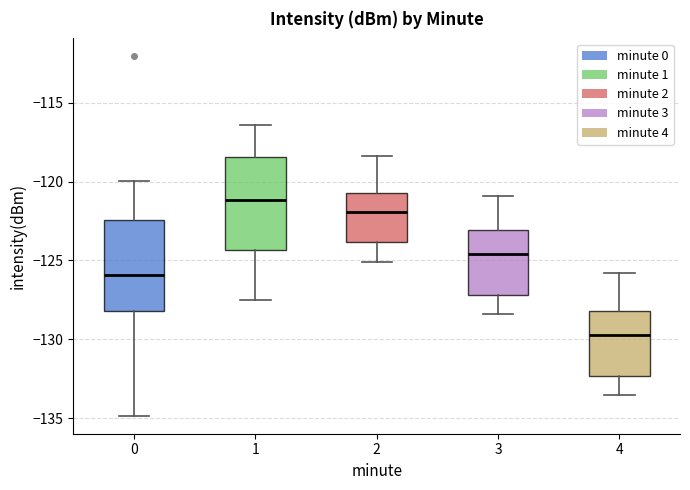

Where does the upper whisker of the box at x = 1 end on the y-axis? The values are not printed on the chart, so give them approximately, as read against the axis.

-116.5